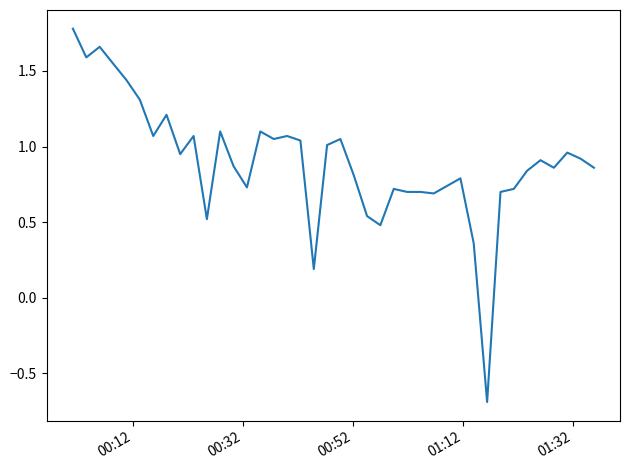

What is the greatest value displayed?

1.8